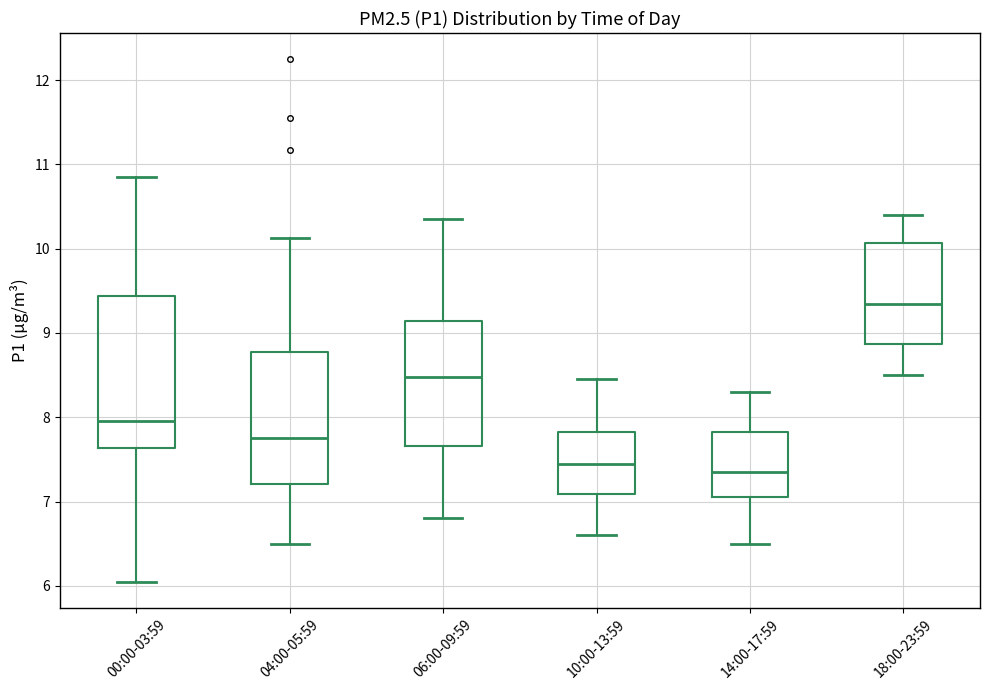

Where is the upper edge of the box for 00:00-03:59 on the y-axis? The values are not printed on the chart, so give them approximately, as read against the axis.

9.4